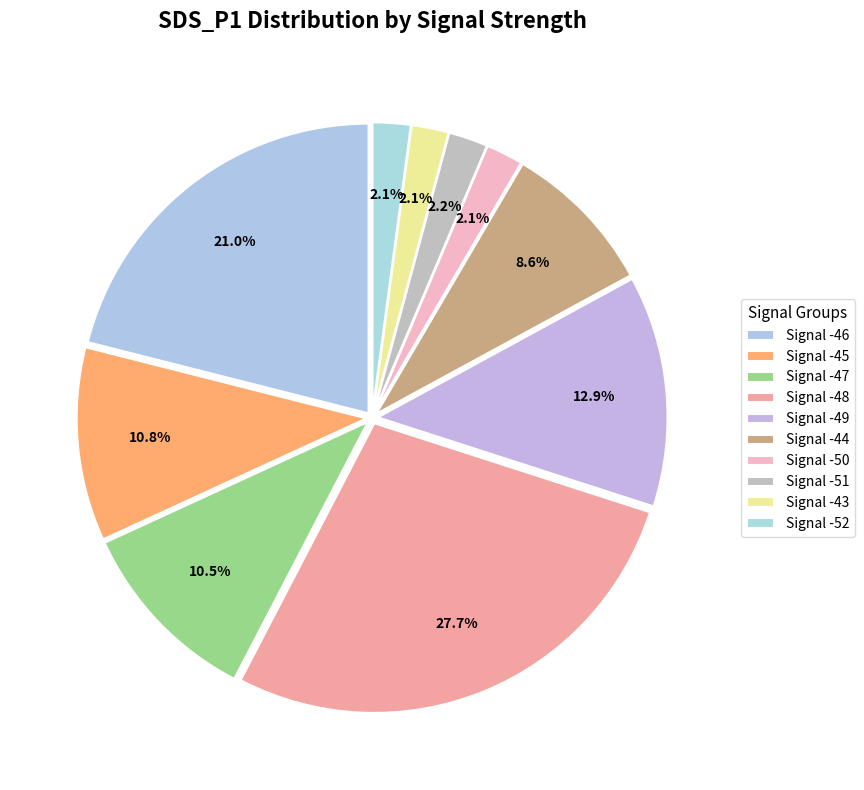

Count the number of slices in the pie.

10